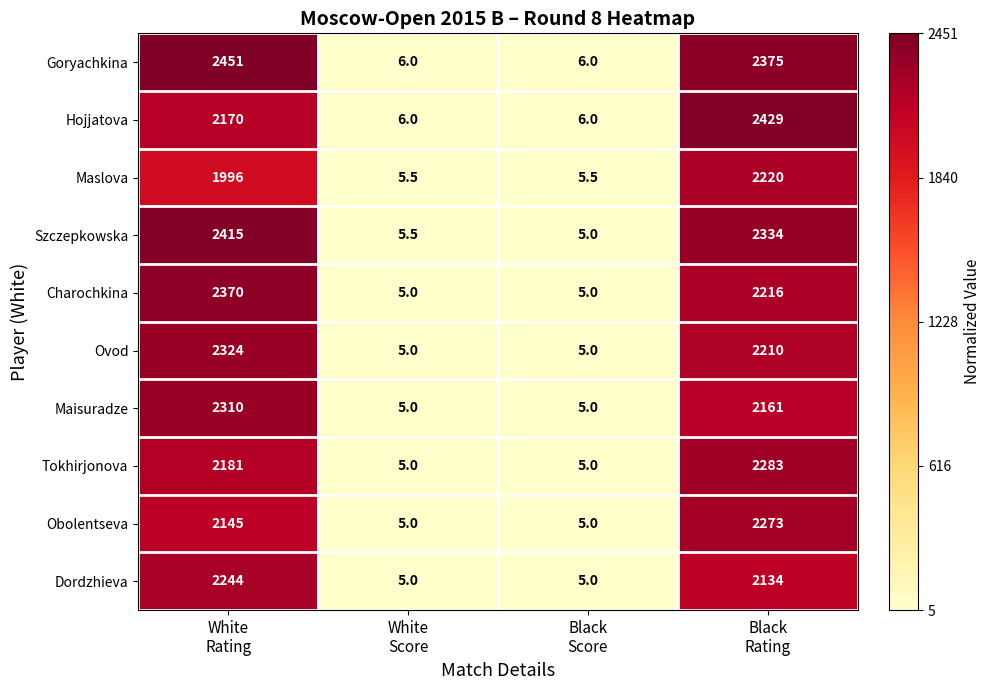

What is the greatest value displayed?

2451.0